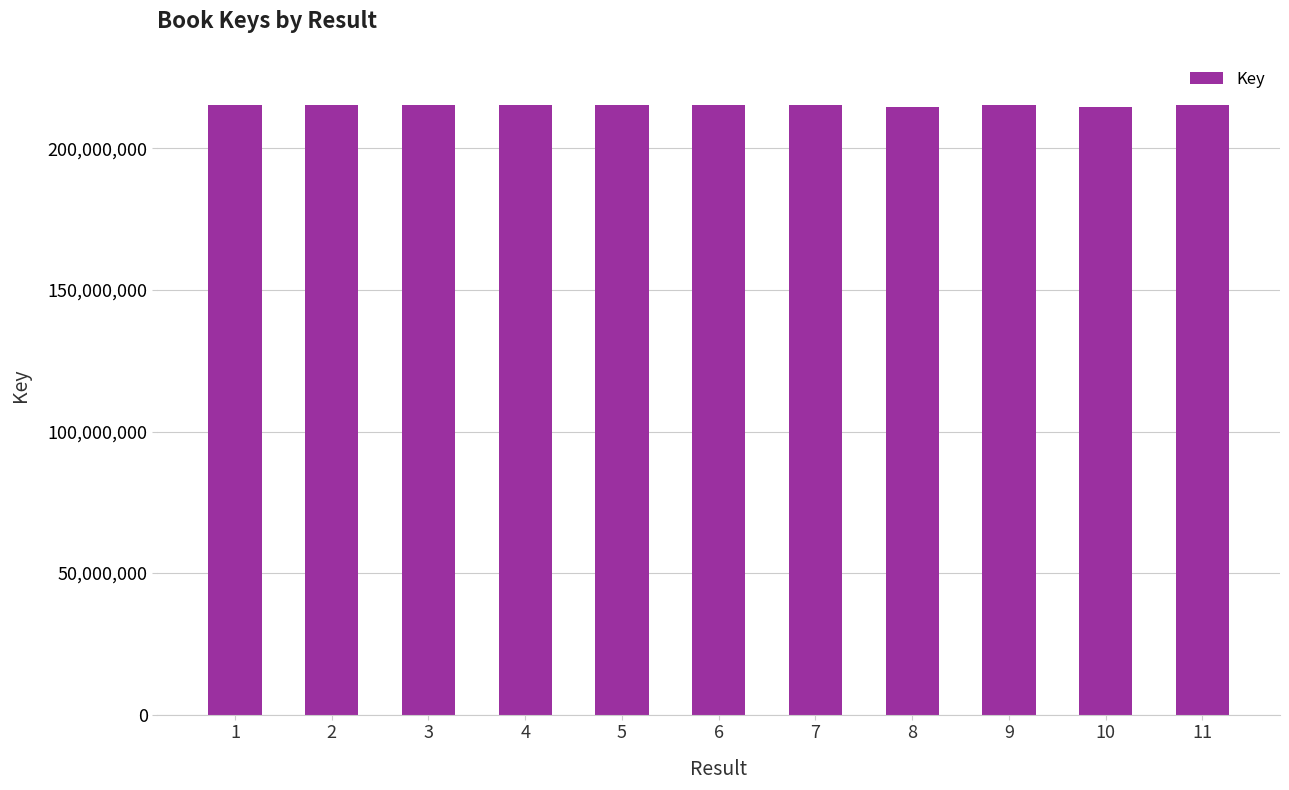

What is the value of the 11th bar from the left?

215474769